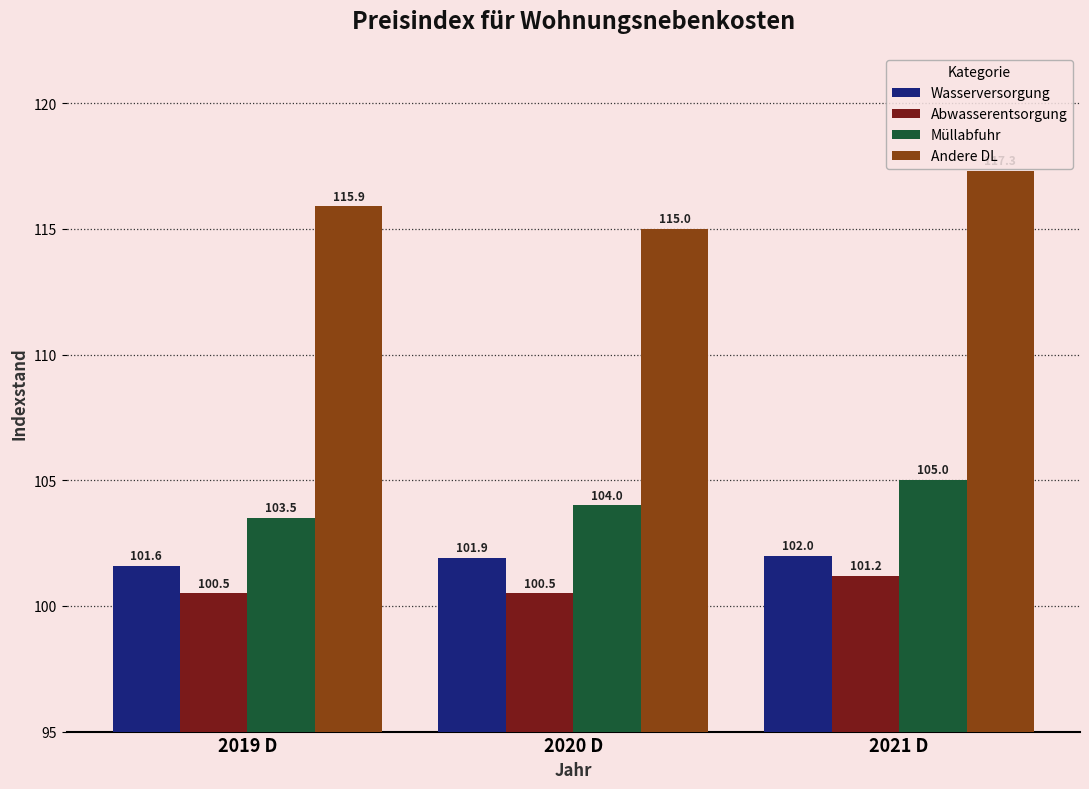

Is it true that Wasserversorgung equals 40.4 at 2021 D?

False